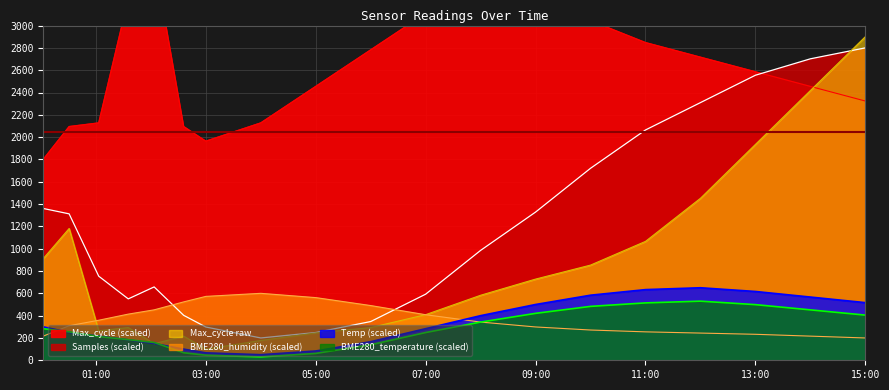

What is the maximum value for BME280_humidity (scaled)?

600.0